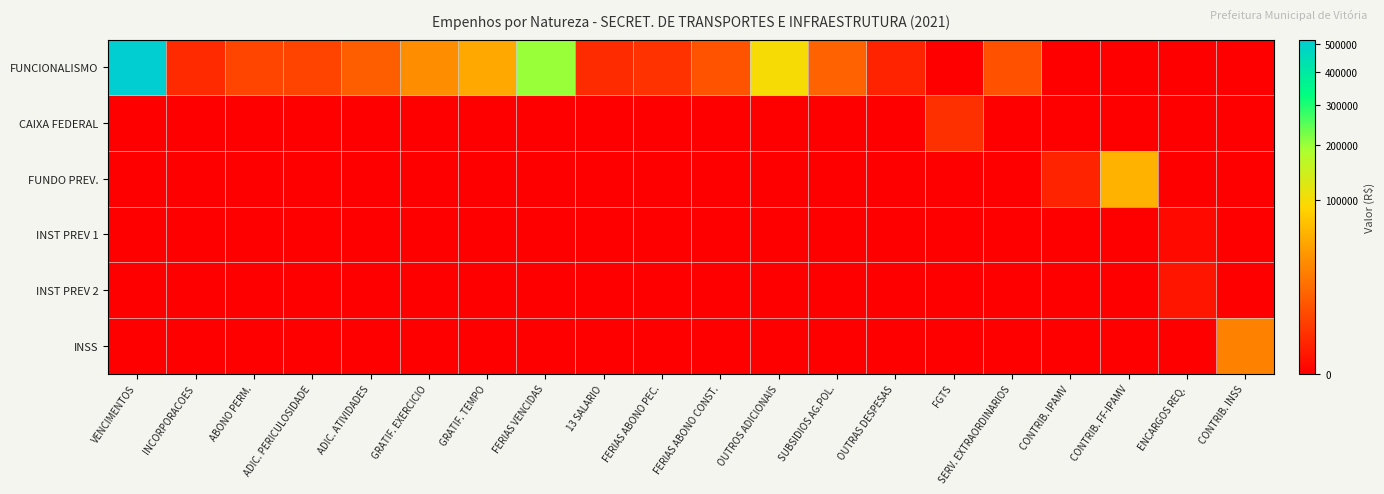

Count the number of categories in the chart.

20